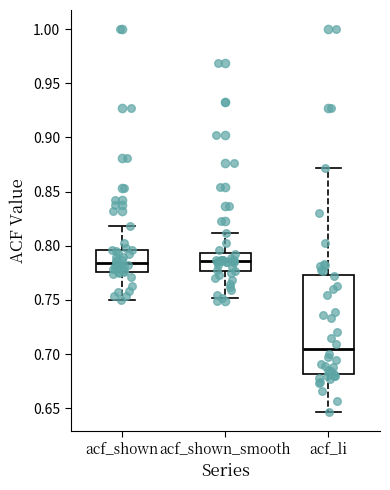

Which box has the lowest median line?

acf_li